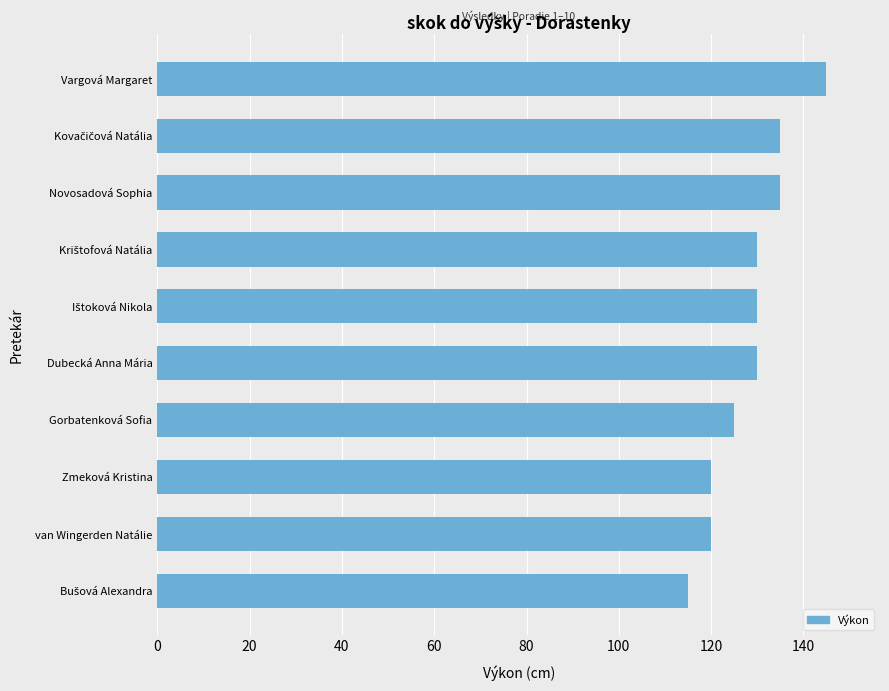

What is the minimum value shown in the chart?

115